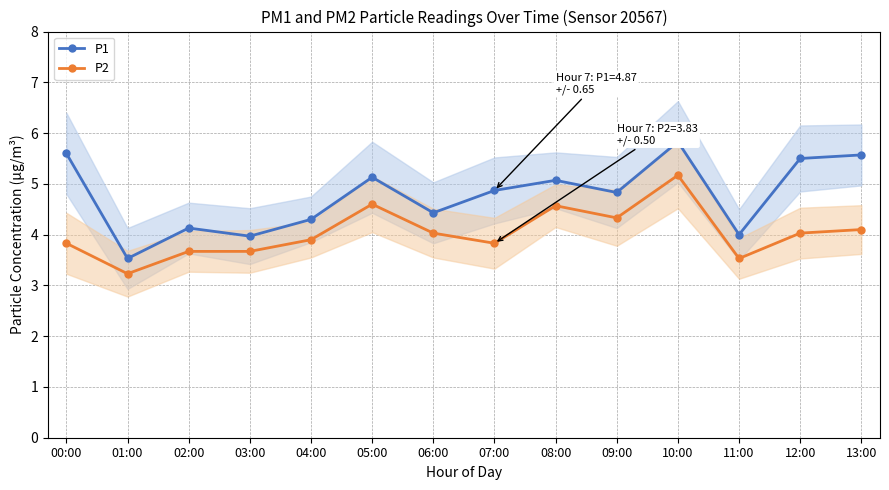

At which category does P1 reach its first local peak?

02:00